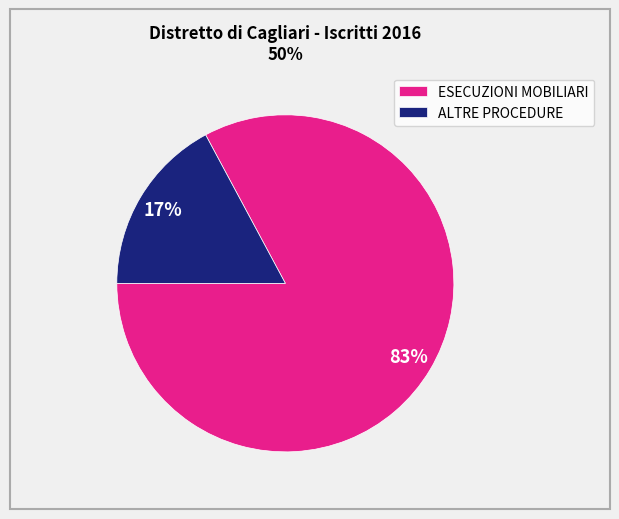

Which category has the smallest portion of the pie?

ALTRE PROCEDURE